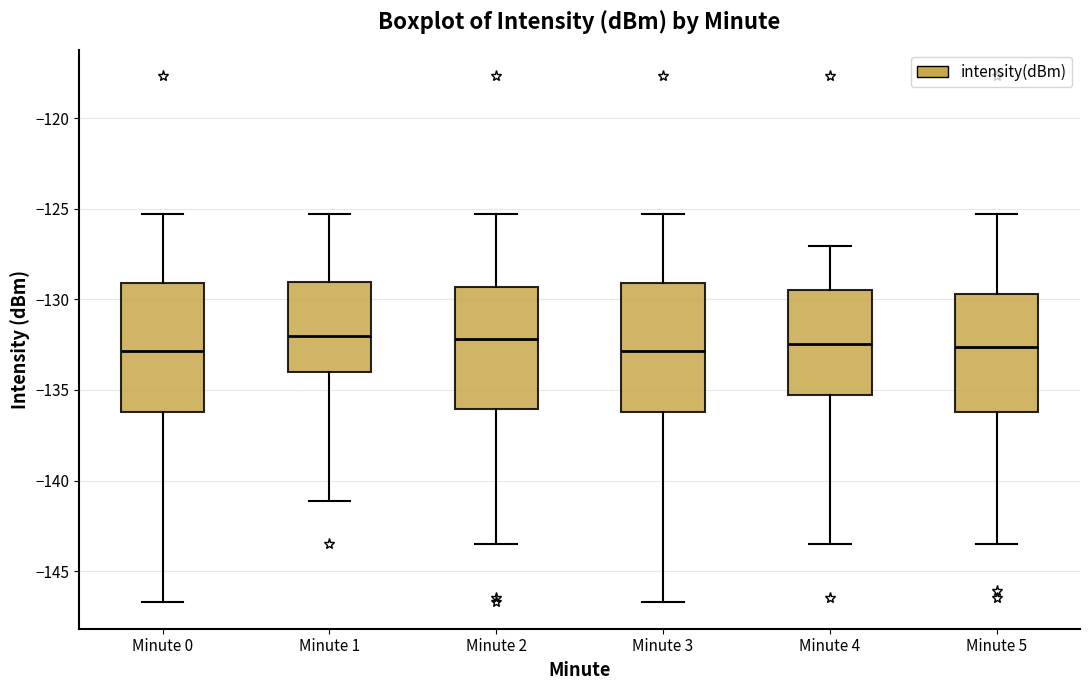

Reading left to right, read every box against the y-axis: the position of its median line, the range the box covers, and the ends of its whiskers. The values are not printed on the chart, so give them approximately, as read against the axis.

Minute 0: median -133.0, box -136.0 to -129.0, whiskers -146.5 to -125.5
Minute 1: median -132.0, box -134.0 to -129.0, whiskers -141.0 to -125.5
Minute 2: median -132.0, box -136.0 to -129.5, whiskers -143.5 to -125.5
Minute 3: median -133.0, box -136.0 to -129.0, whiskers -146.5 to -125.5
Minute 4: median -132.5, box -135.5 to -129.5, whiskers -143.5 to -127.0
Minute 5: median -132.5, box -136.0 to -129.5, whiskers -143.5 to -125.5